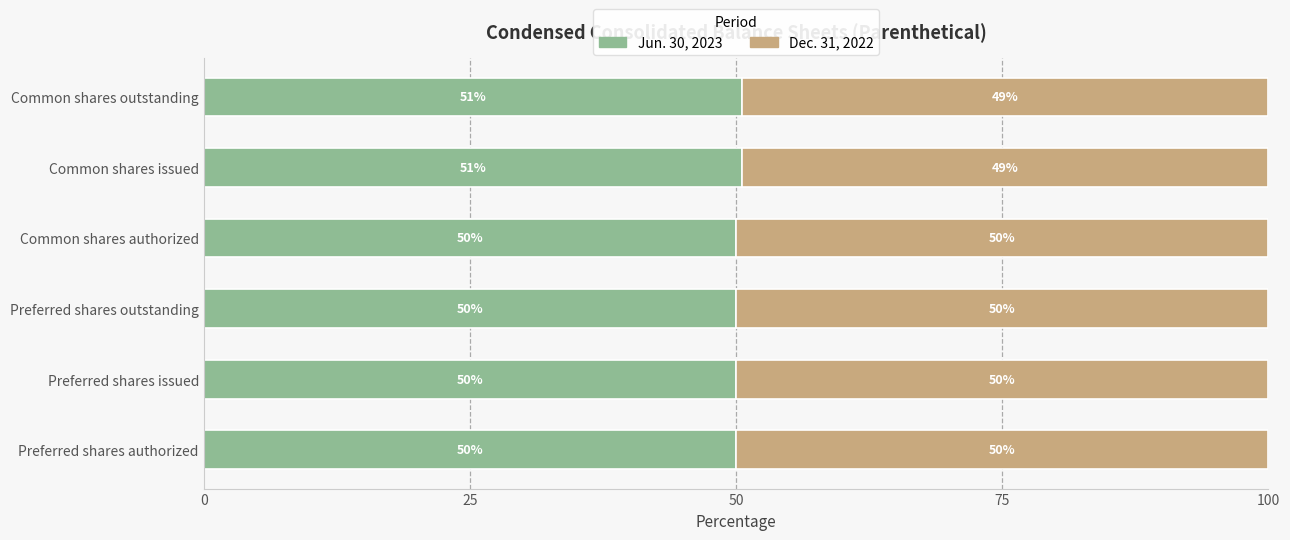

Count the number of categories in the chart.

6